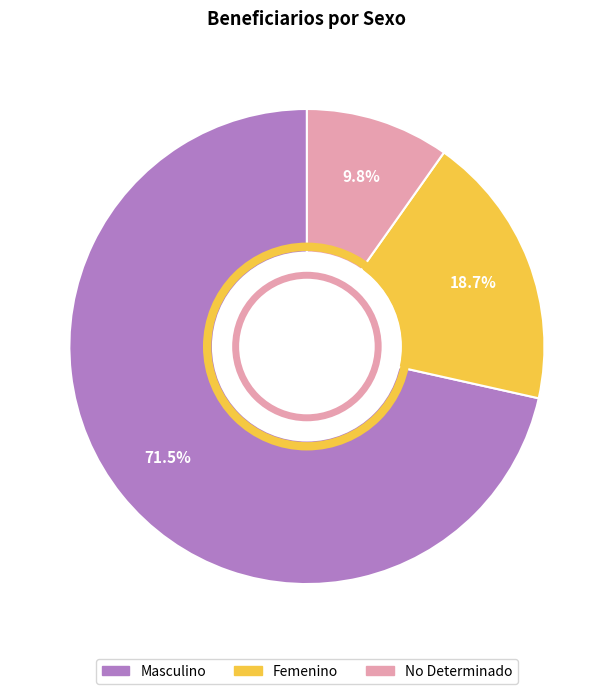

Does any single category account for the majority?

Yes